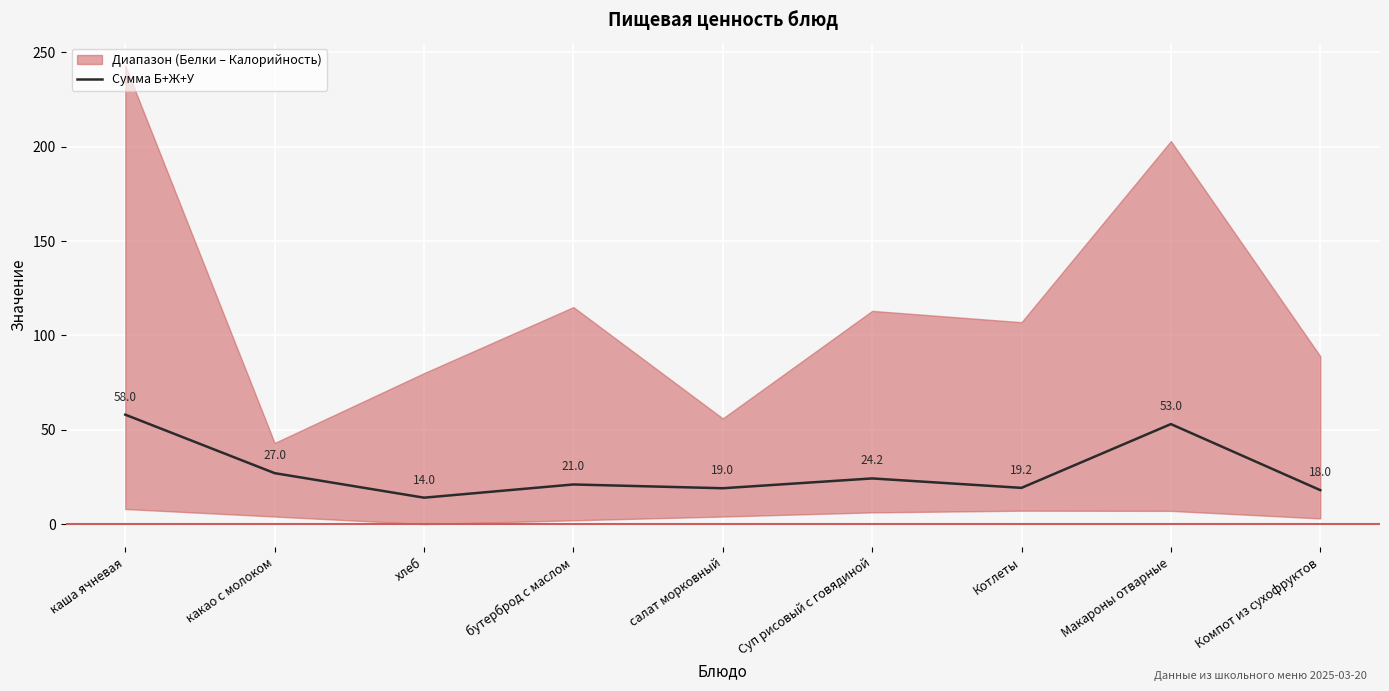

List the labels in order of value, largest first.

каша ячневая, Макароны отварные, какао с молоком, Суп рисовый с говядиной, бутерброд с маслом, Котлеты, салат морковный, Компот из сухофруктов, хлеб